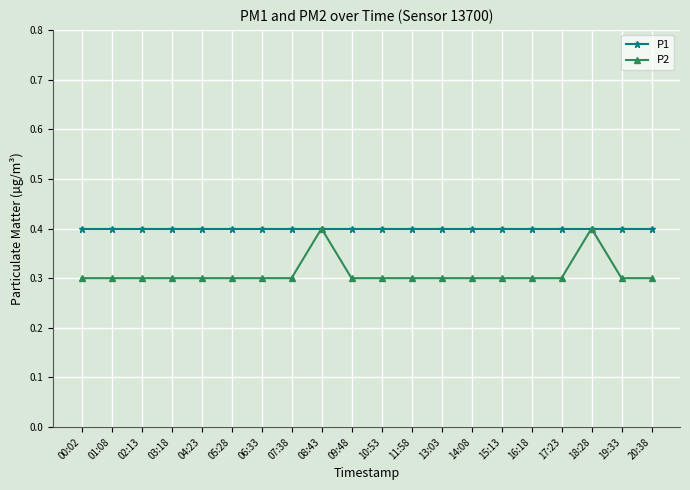

Which series has the widest spread of values?

P2